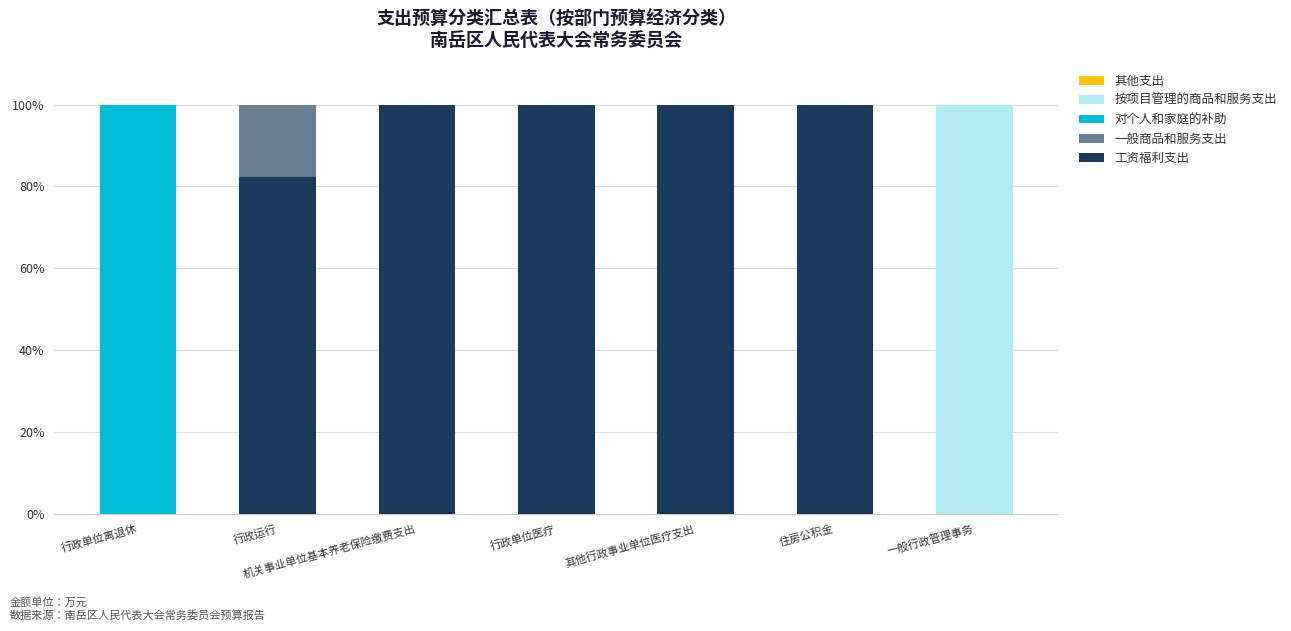

Does the chart contain stacked bars?

Yes